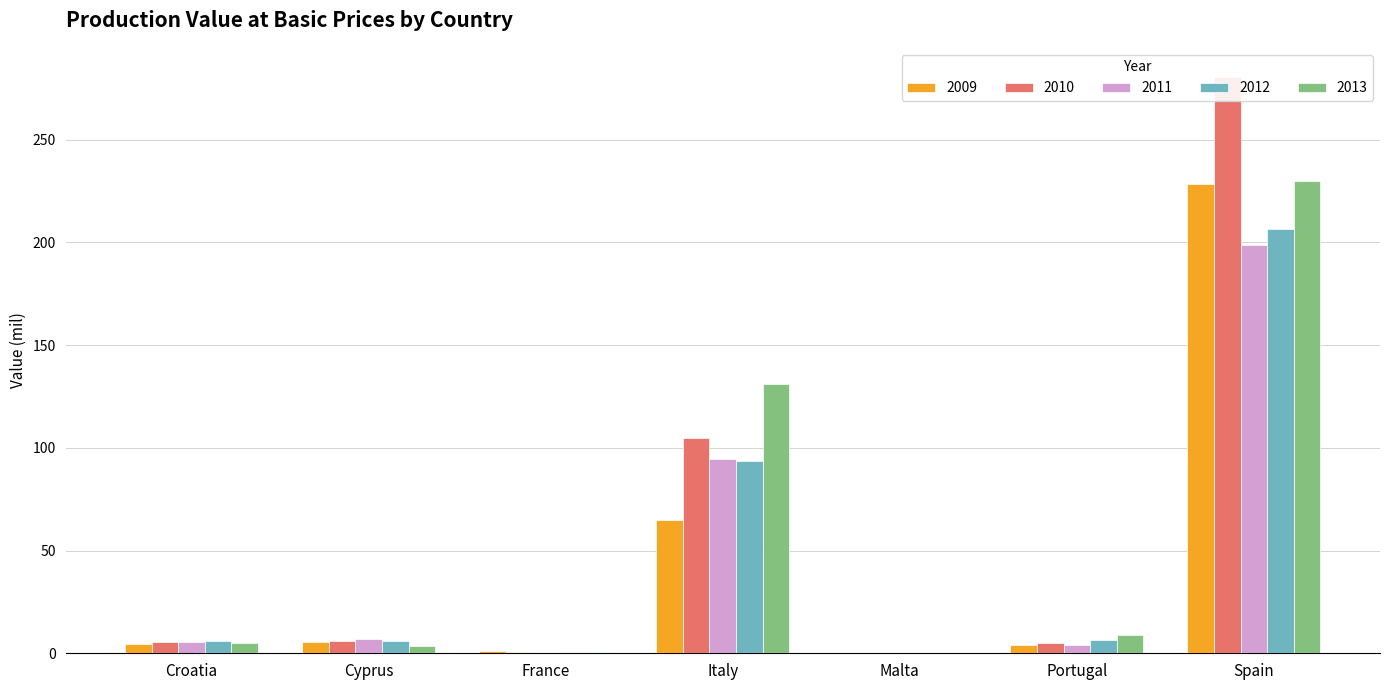

At how many categories does at least one series exceed 24?

2